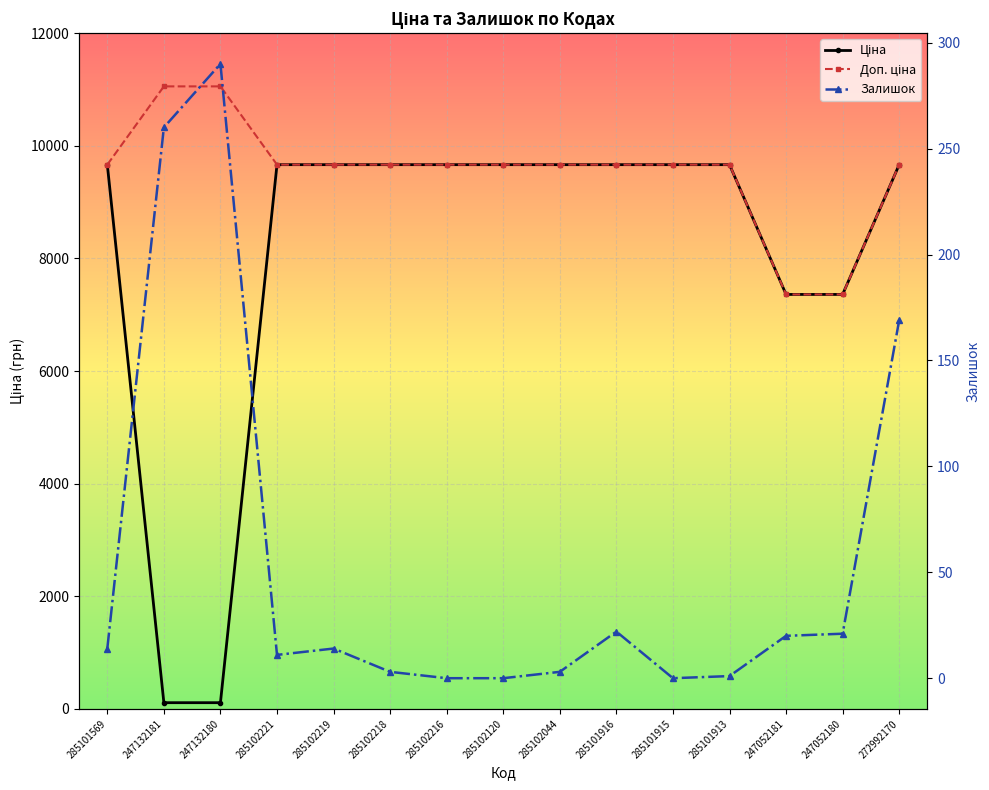

Reading right to left, transcribe all the data shown in this chart.

Ціна: 272992170=9664.7	247052180=7360.2	247052181=7360.2	285101913=9664.7	285101915=9664.7	285101916=9664.7	285102044=9664.7	285102120=9664.7	285102216=9664.7	285102218=9664.7	285102219=9664.7	285102221=9664.7	247132180=110.5	247132181=110.5	285101569=9664.7
Доп. ціна: 272992170=9664.7	247052180=7360.2	247052181=7360.2	285101913=9664.7	285101915=9664.7	285101916=9664.7	285102044=9664.7	285102120=9664.7	285102216=9664.7	285102218=9664.7	285102219=9664.7	285102221=9664.7	247132180=11055.0	247132181=11055.0	285101569=9664.7
Залишок: 272992170=169.0	247052180=21.0	247052181=20.0	285101913=1.0	285101915=0.0	285101916=22.0	285102044=3.0	285102120=0.0	285102216=0.0	285102218=3.0	285102219=14.0	285102221=11.0	247132180=290.0	247132181=260.0	285101569=14.0